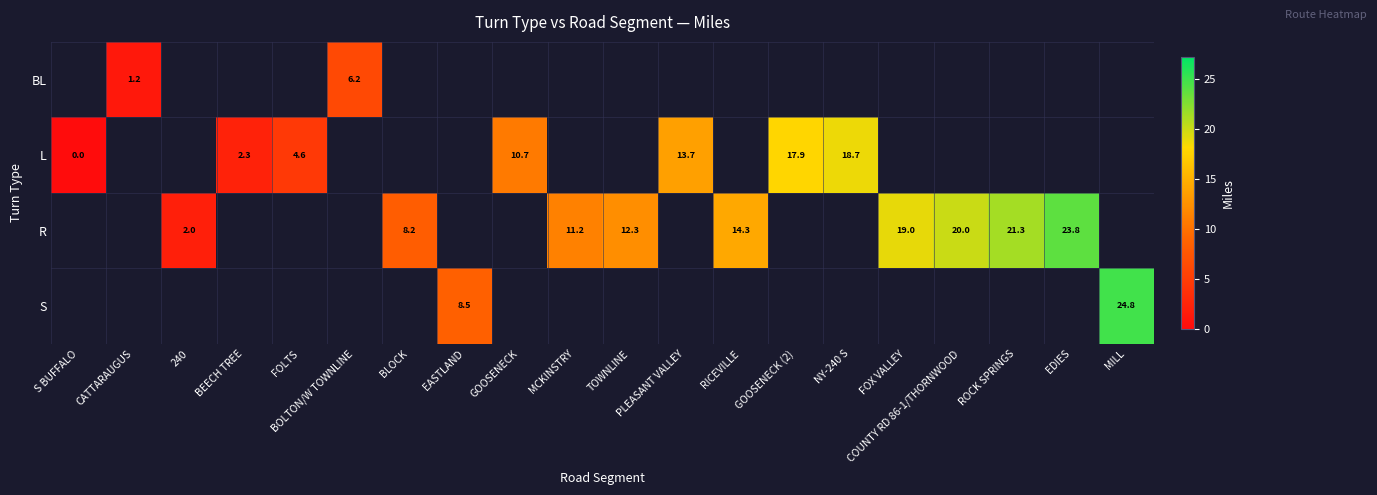

The value of L at BEECH TREE is 2.3. True or false?

True